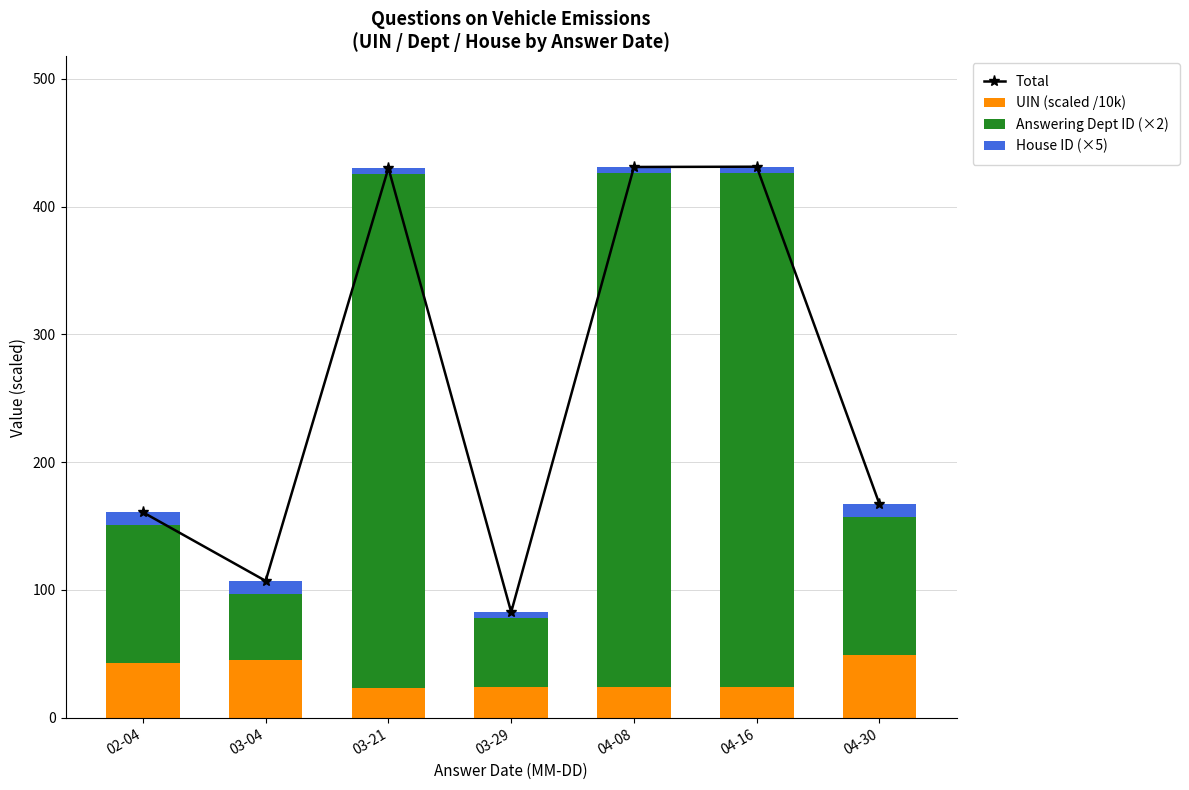

The UIN (scaled /10k) series shows 24.0 at 04-08. True or false?

True